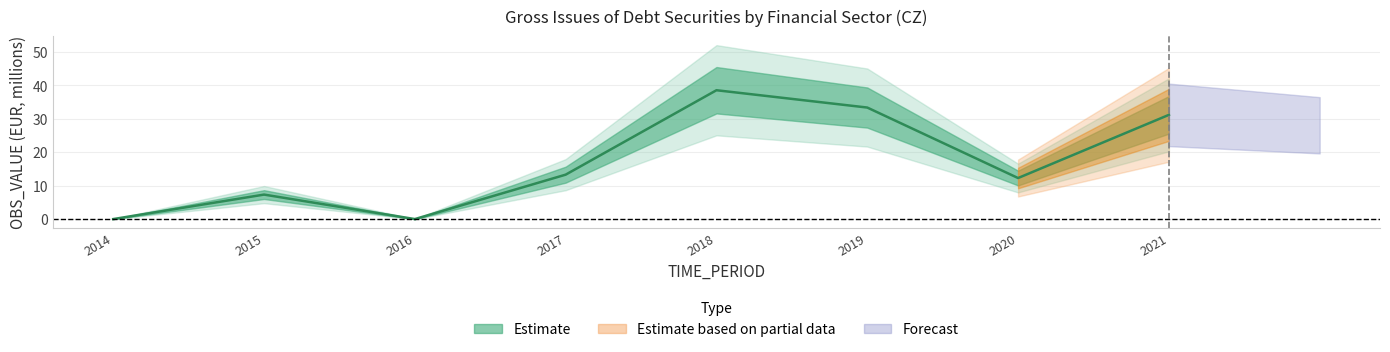

The chart shows a value of 47.7 at 2019. True or false?

False